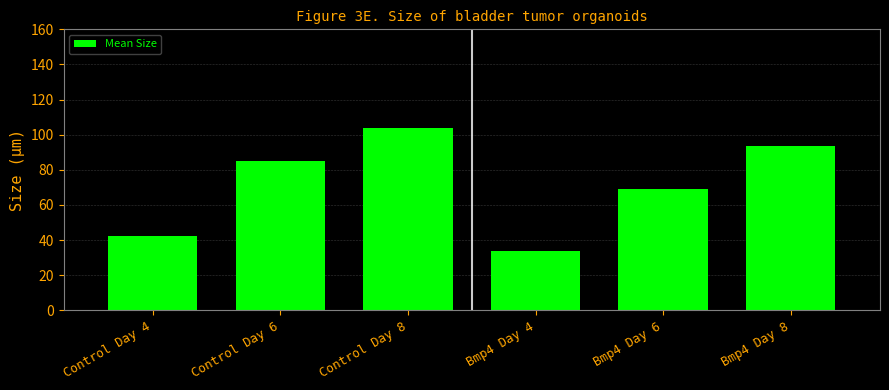

What value does the data have at Bmp4 Day 4?

33.6